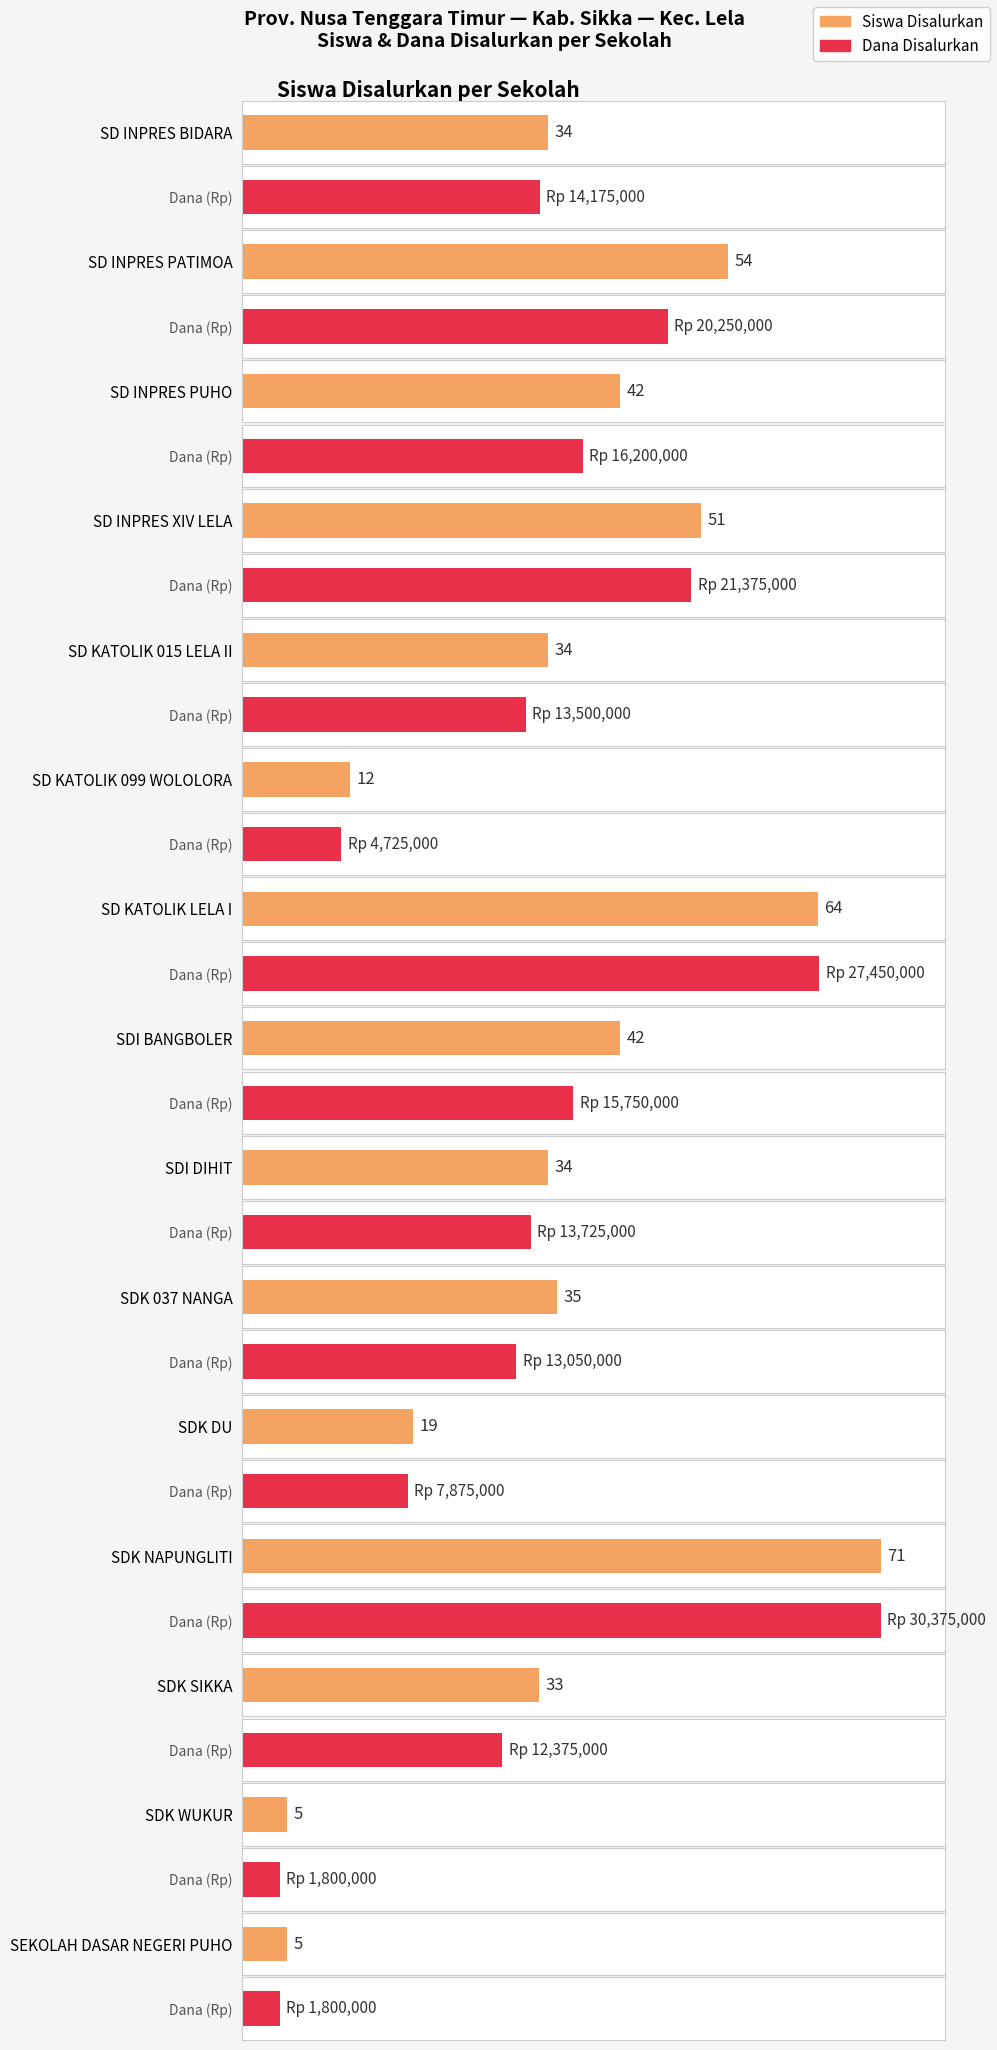

What position from the right is SD INPRES BIDARA?

15